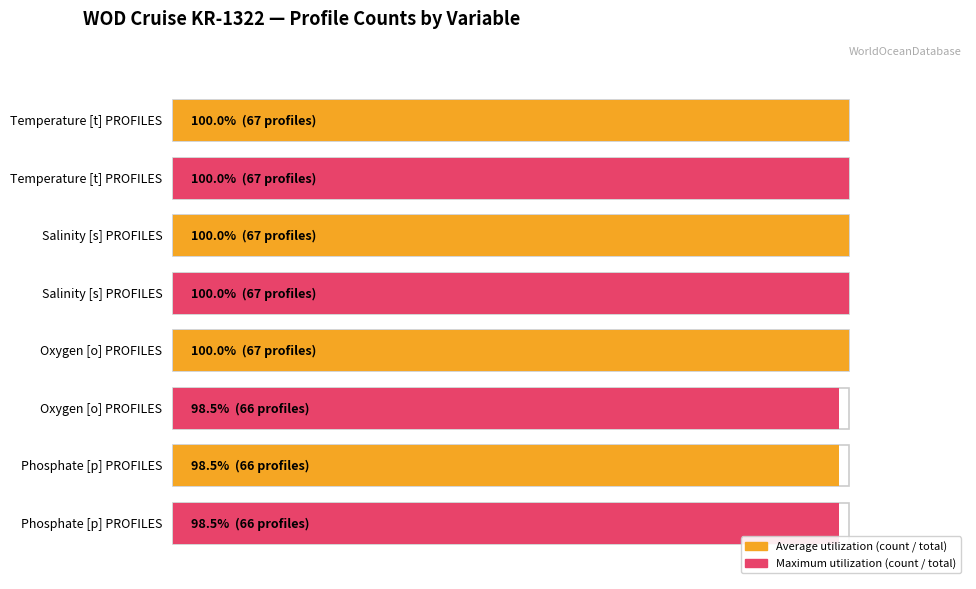

What is the highest value of the Maximum utilization series?

67